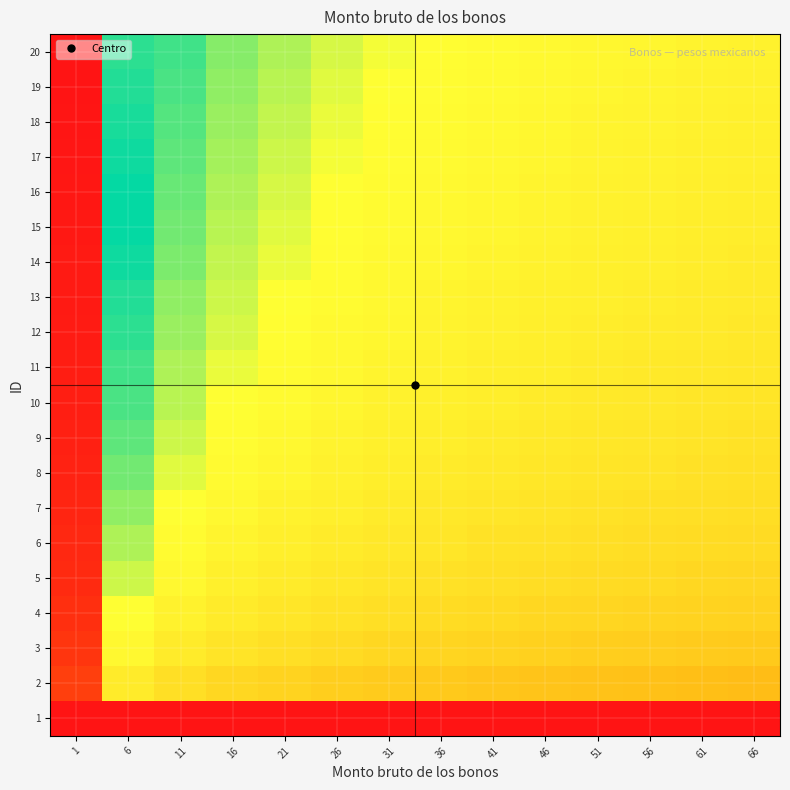

Reading left to right, what are all the values shown in this chart?

1: 1=0.0	6=0.0	11=0.0	16=0.0	21=0.0	26=0.0	31=0.0	36=0.0	41=0.0	46=0.0	51=0.0	56=0.0	61=0.0	66=0.0
2: 1=0.9	6=0.4	11=0.4	16=0.4	21=0.4	26=0.4	31=0.4	36=0.4	41=0.4	46=0.3	51=0.3	56=0.3	61=0.3	66=0.3
3: 1=0.9	6=0.4	11=0.4	16=0.4	21=0.4	26=0.4	31=0.4	36=0.4	41=0.4	46=0.4	51=0.4	56=0.4	61=0.4	66=0.4
4: 1=0.9	6=0.5	11=0.4	16=0.4	21=0.4	26=0.4	31=0.4	36=0.4	41=0.4	46=0.4	51=0.4	56=0.4	61=0.4	66=0.4
5: 1=1.0	6=0.5	11=0.4	16=0.4	21=0.4	26=0.4	31=0.4	36=0.4	41=0.4	46=0.4	51=0.4	56=0.4	61=0.4	66=0.4
6: 1=1.0	6=0.5	11=0.4	16=0.4	21=0.4	26=0.4	31=0.4	36=0.4	41=0.4	46=0.4	51=0.4	56=0.4	61=0.4	66=0.4
7: 1=1.0	6=0.5	11=0.5	16=0.4	21=0.4	26=0.4	31=0.4	36=0.4	41=0.4	46=0.4	51=0.4	56=0.4	61=0.4	66=0.4
8: 1=1.0	6=0.5	11=0.5	16=0.4	21=0.4	26=0.4	31=0.4	36=0.4	41=0.4	46=0.4	51=0.4	56=0.4	61=0.4	66=0.4
9: 1=1.0	6=0.5	11=0.5	16=0.4	21=0.4	26=0.4	31=0.4	36=0.4	41=0.4	46=0.4	51=0.4	56=0.4	61=0.4	66=0.4
10: 1=1.0	6=0.5	11=0.5	16=0.5	21=0.4	26=0.4	31=0.4	36=0.4	41=0.4	46=0.4	51=0.4	56=0.4	61=0.4	66=0.4
11: 1=1.0	6=0.5	11=0.5	16=0.5	21=0.4	26=0.4	31=0.4	36=0.4	41=0.4	46=0.4	51=0.4	56=0.4	61=0.4	66=0.4
12: 1=1.0	6=0.5	11=0.5	16=0.5	21=0.4	26=0.4	31=0.4	36=0.4	41=0.4	46=0.4	51=0.4	56=0.4	61=0.4	66=0.4
13: 1=1.0	6=0.5	11=0.5	16=0.5	21=0.5	26=0.4	31=0.4	36=0.4	41=0.4	46=0.4	51=0.4	56=0.4	61=0.4	66=0.4
14: 1=1.0	6=0.5	11=0.5	16=0.5	21=0.5	26=0.4	31=0.4	36=0.4	41=0.4	46=0.4	51=0.4	56=0.4	61=0.4	66=0.4
15: 1=1.0	6=0.5	11=0.5	16=0.5	21=0.5	26=0.4	31=0.4	36=0.4	41=0.4	46=0.4	51=0.4	56=0.4	61=0.4	66=0.4
16: 1=1.0	6=0.5	11=0.5	16=0.5	21=0.5	26=0.5	31=0.4	36=0.4	41=0.4	46=0.4	51=0.4	56=0.4	61=0.4	66=0.4
17: 1=1.0	6=0.5	11=0.5	16=0.5	21=0.5	26=0.5	31=0.4	36=0.4	41=0.4	46=0.4	51=0.4	56=0.4	61=0.4	66=0.4
18: 1=1.0	6=0.5	11=0.5	16=0.5	21=0.5	26=0.5	31=0.4	36=0.4	41=0.4	46=0.4	51=0.4	56=0.4	61=0.4	66=0.4
19: 1=1.0	6=0.5	11=0.5	16=0.5	21=0.5	26=0.5	31=0.5	36=0.4	41=0.4	46=0.4	51=0.4	56=0.4	61=0.4	66=0.4
20: 1=1.0	6=0.5	11=0.5	16=0.5	21=0.5	26=0.5	31=0.5	36=0.4	41=0.4	46=0.4	51=0.4	56=0.4	61=0.4	66=0.4